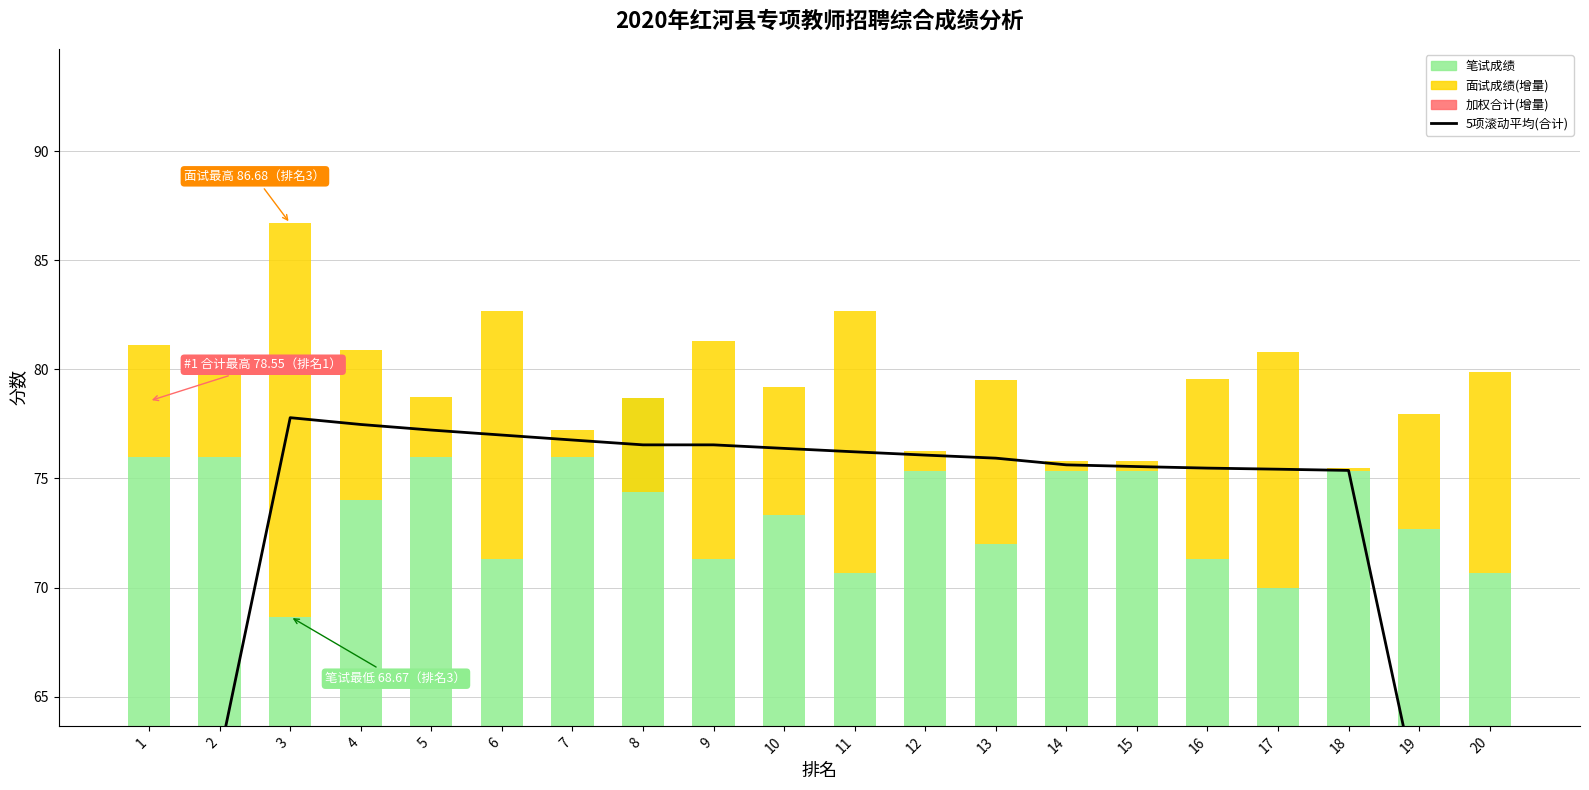

At which label is 笔试成绩 closest to 73?

10